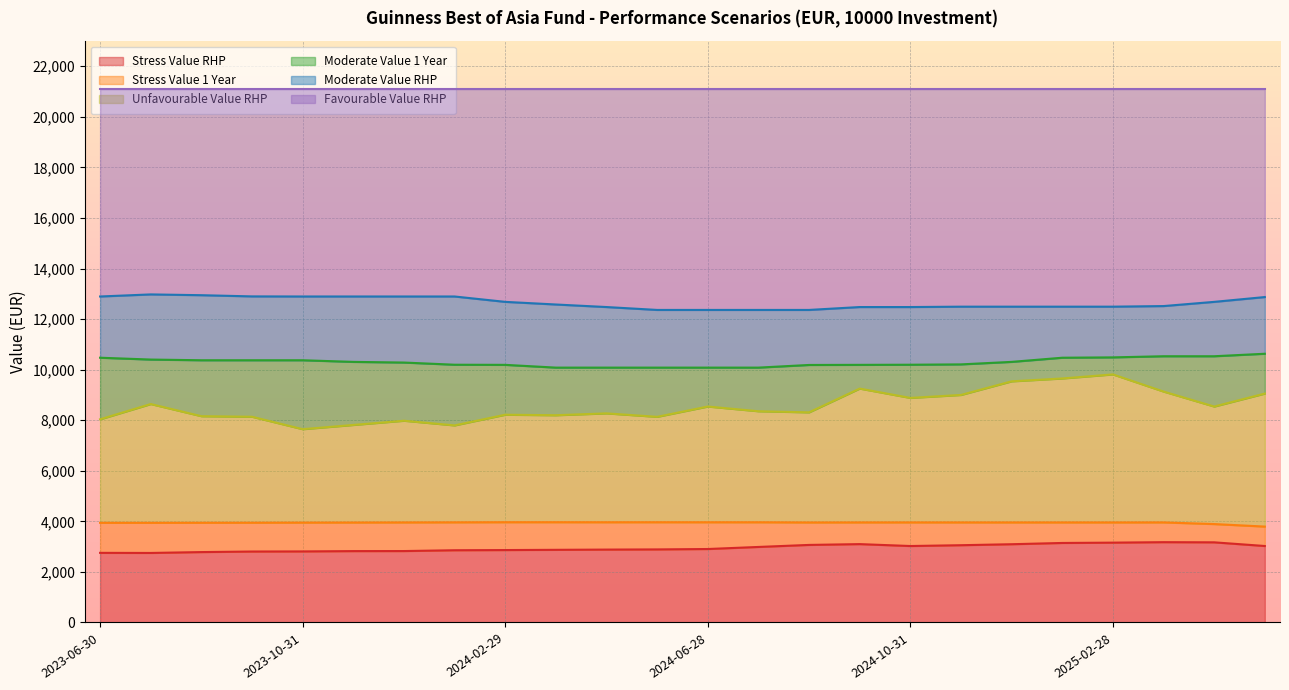

What position from the right is 2024-12-31?

6